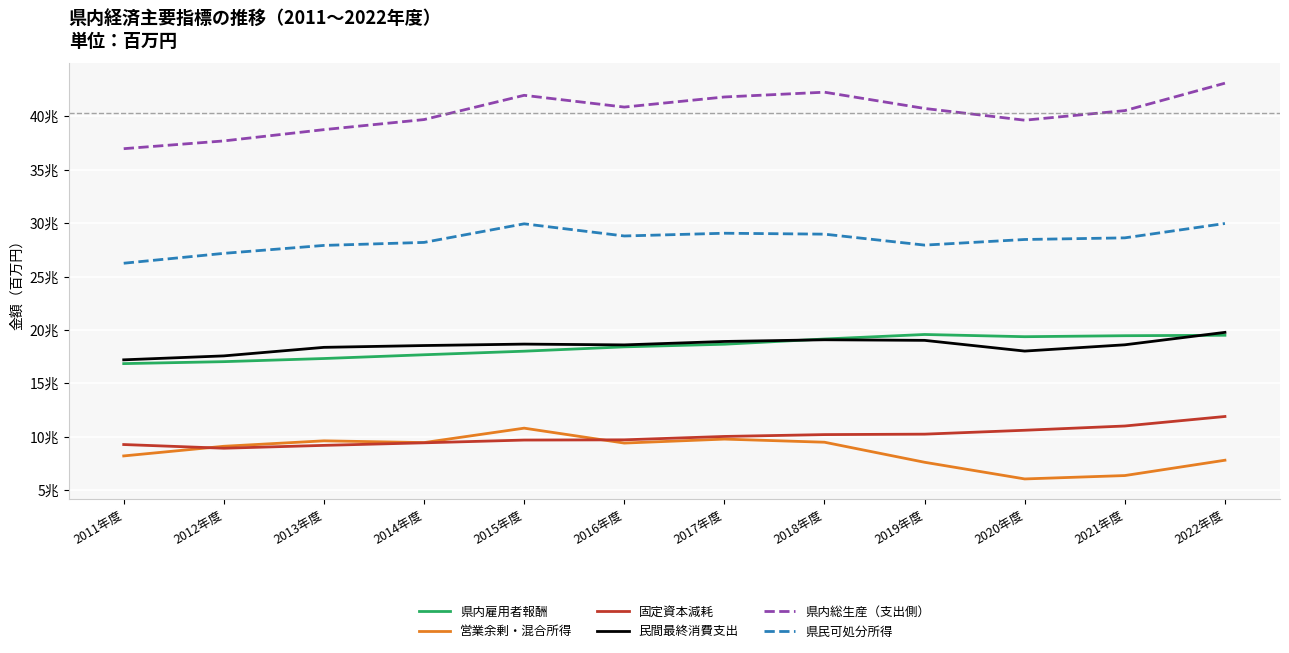

Does the chart display data point markers on the line(s)?

No